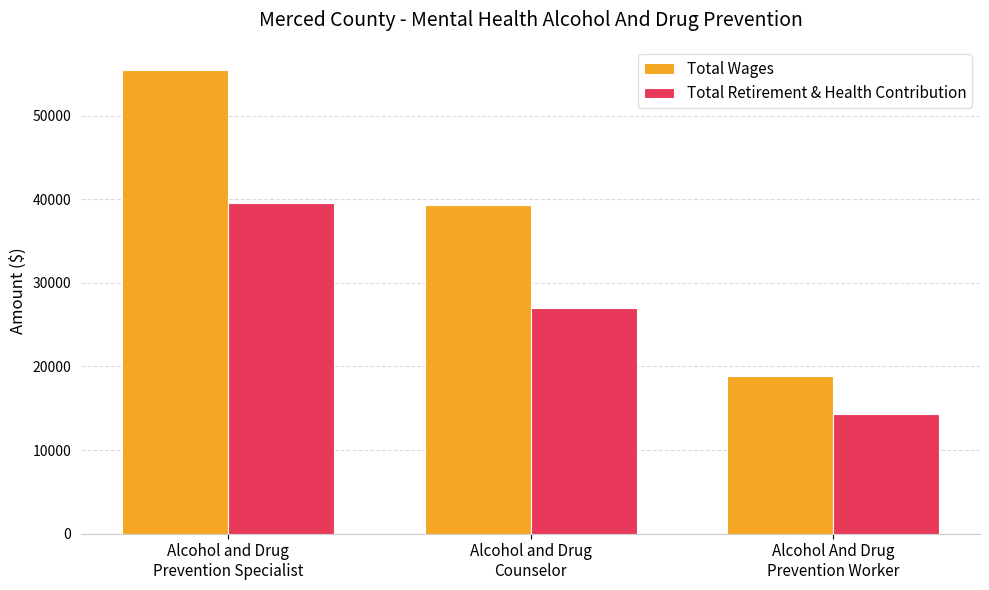

What is the value of the Total Retirement & Health Contribution bar at the 1st from the left?

39509